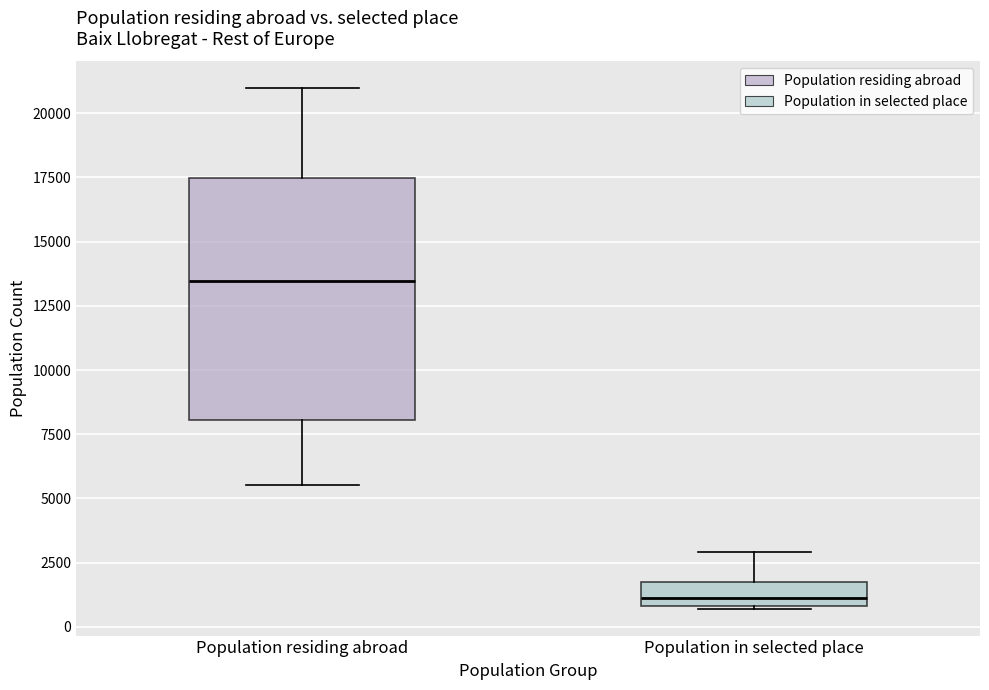

Reading left to right, read every box against the y-axis: the position of its median line, the range the box covers, and the ends of its whiskers. The values are not printed on the chart, so give them approximately, as read against the axis.

Population residing abroad: median 13500, box 8000 to 17500, whiskers 5500 to 21000
Population in selected place: median 1000 (just above the box's lower edge), box 1000 to 1500, whiskers 500 to 3000